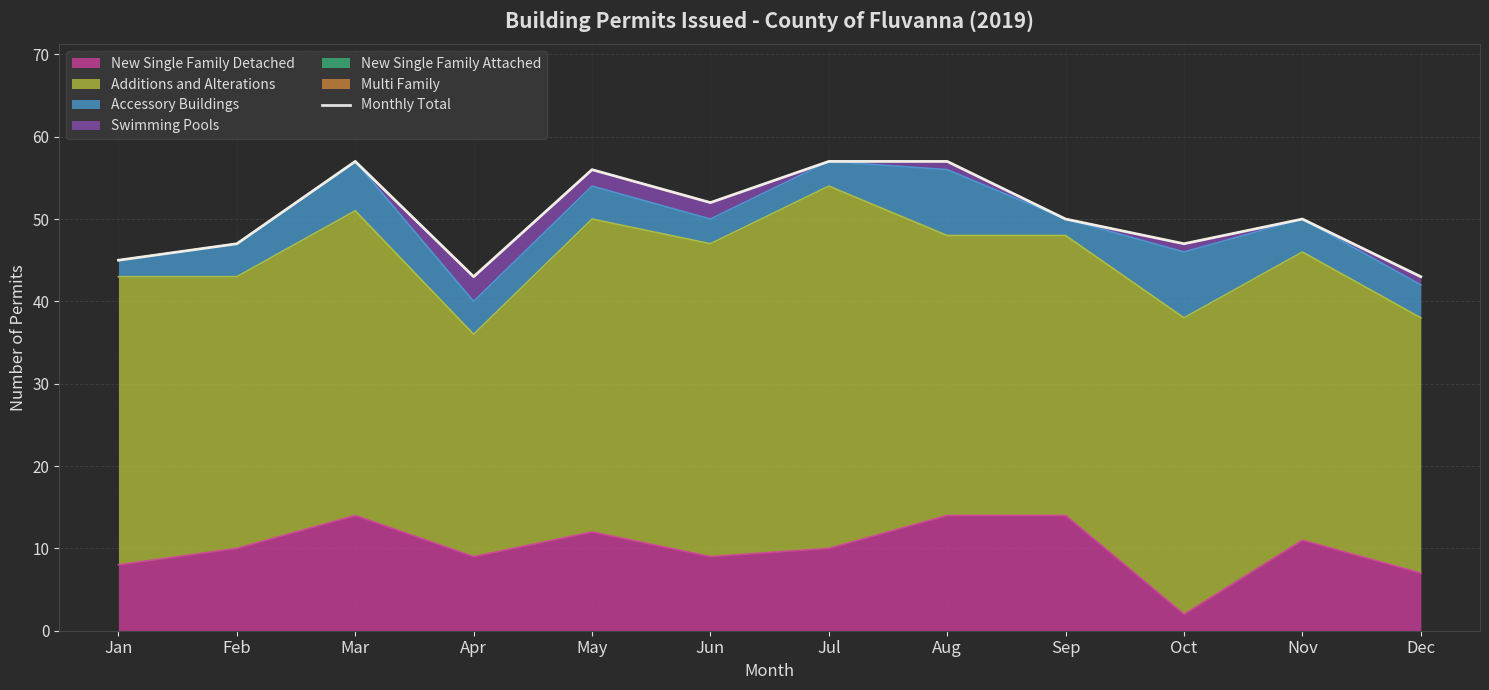

Rank the categories by value from lowest to highest.

Apr, Dec, Jan, Feb, Oct, Sep, Nov, Jun, May, Mar, Jul, Aug